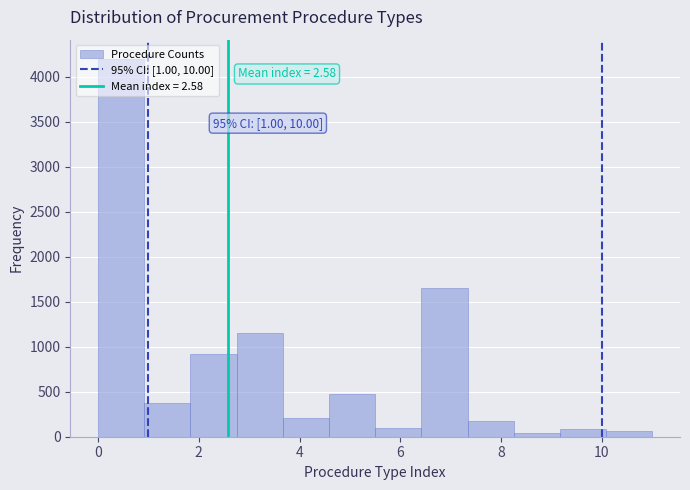

Over which range of the x-axis is the bar tallest?

0.0 to 1.0